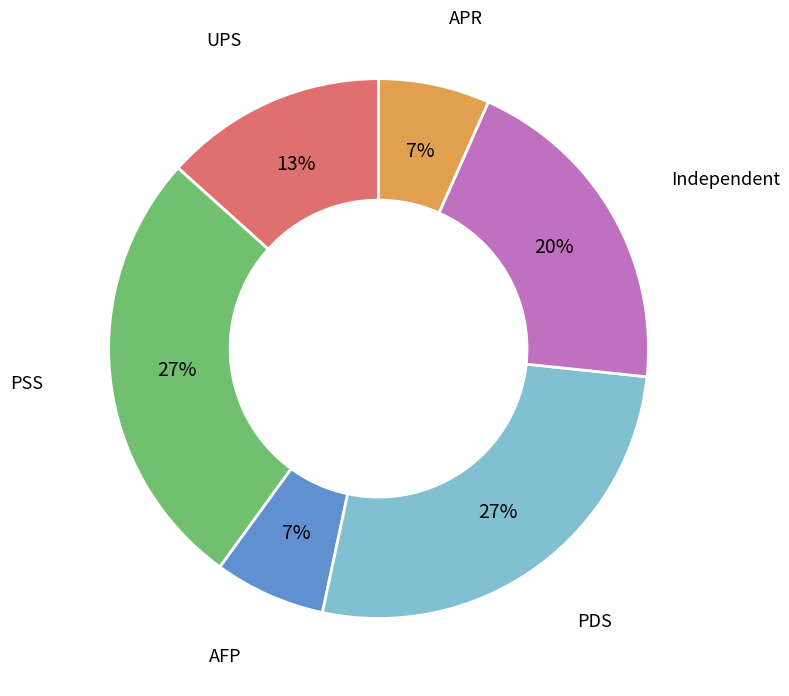

To the nearest percent, what is the difference between the largest and smallest slice percentages?

20%